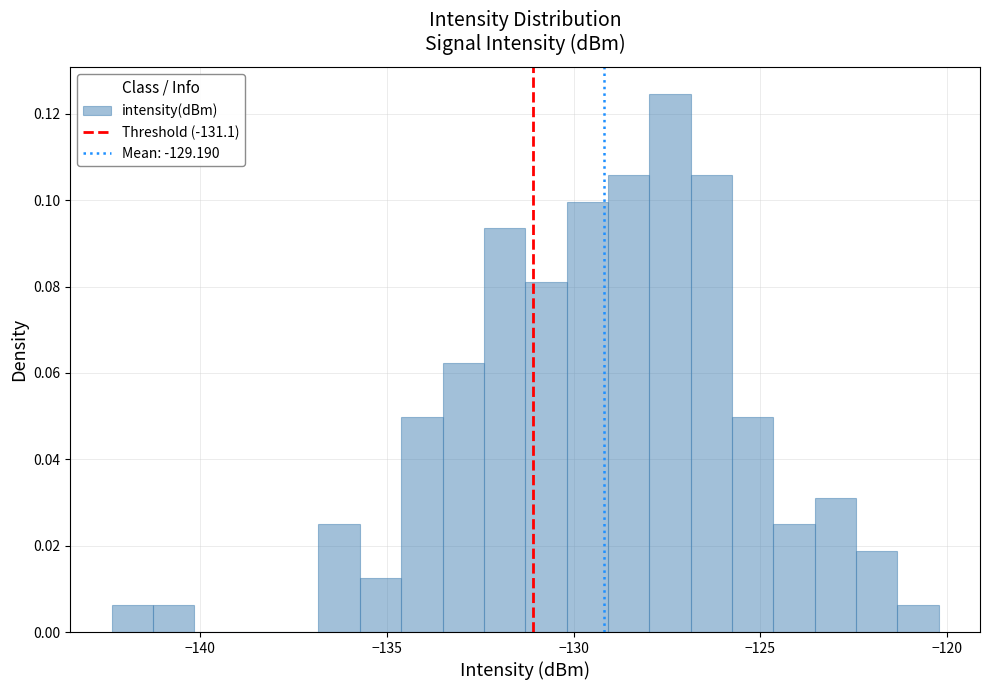

Read against the x-axis, roughly where is the centre of the tallest bar?

-127.5